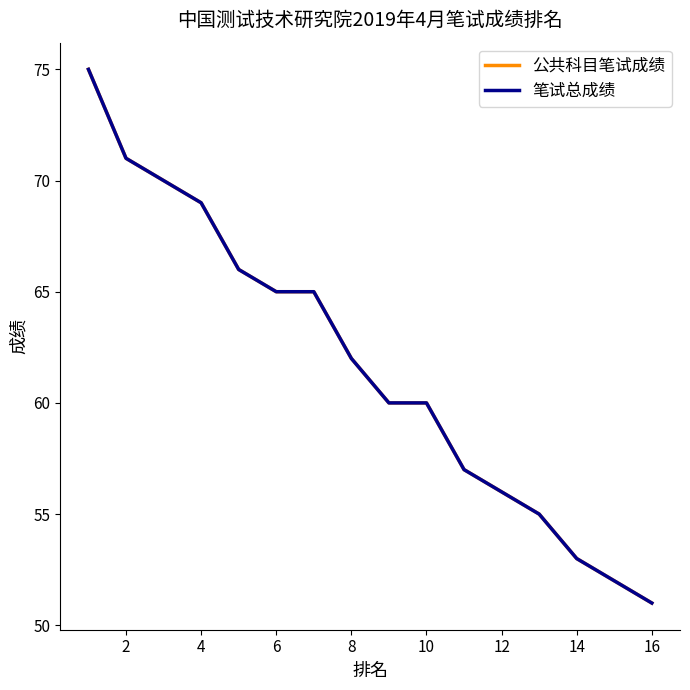

Does the chart display data point markers on the line(s)?

No